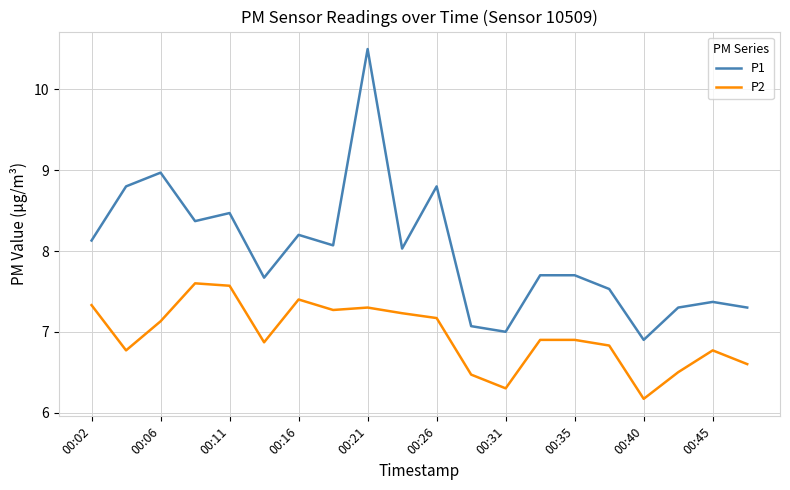

List the series in order of their peak value, highest first.

P1, P2